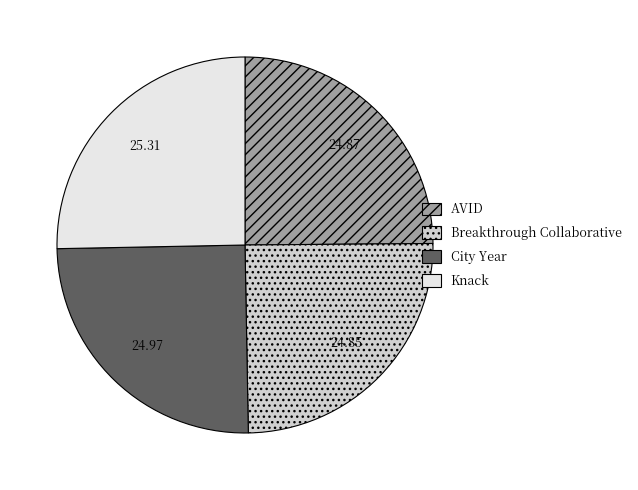

What is the ratio of the value at Knack to the value at Breakthrough Collaborative?

1.0